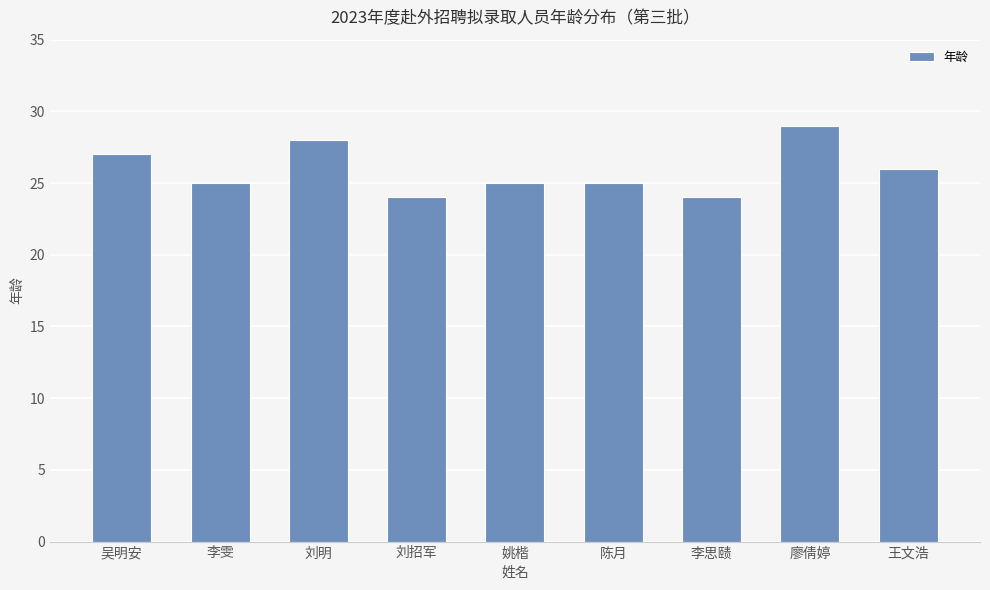

What is the difference between the values at 王文浩 and 刘招军?

2